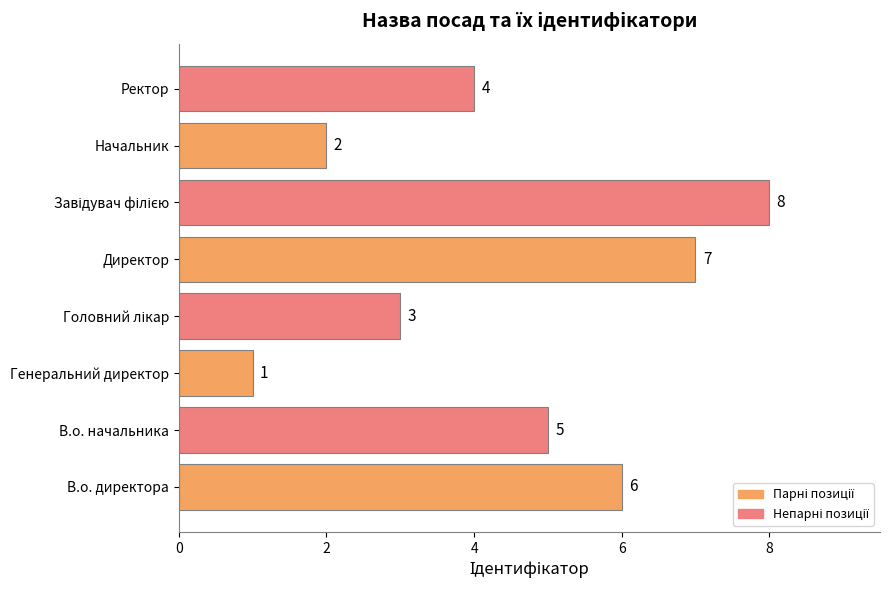

At which label is the value closest to 4?

Ректор